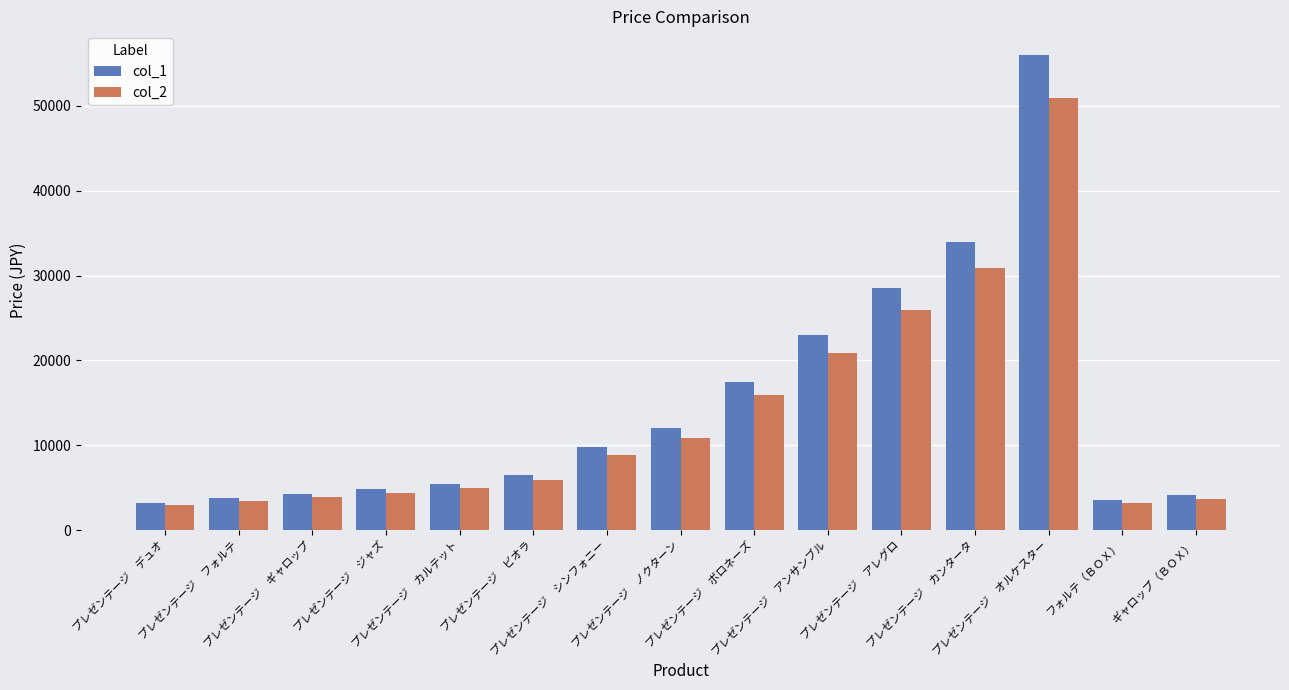

Read the col_2 value at プレゼンテージ　カルテット, to the nearest 100.

4900